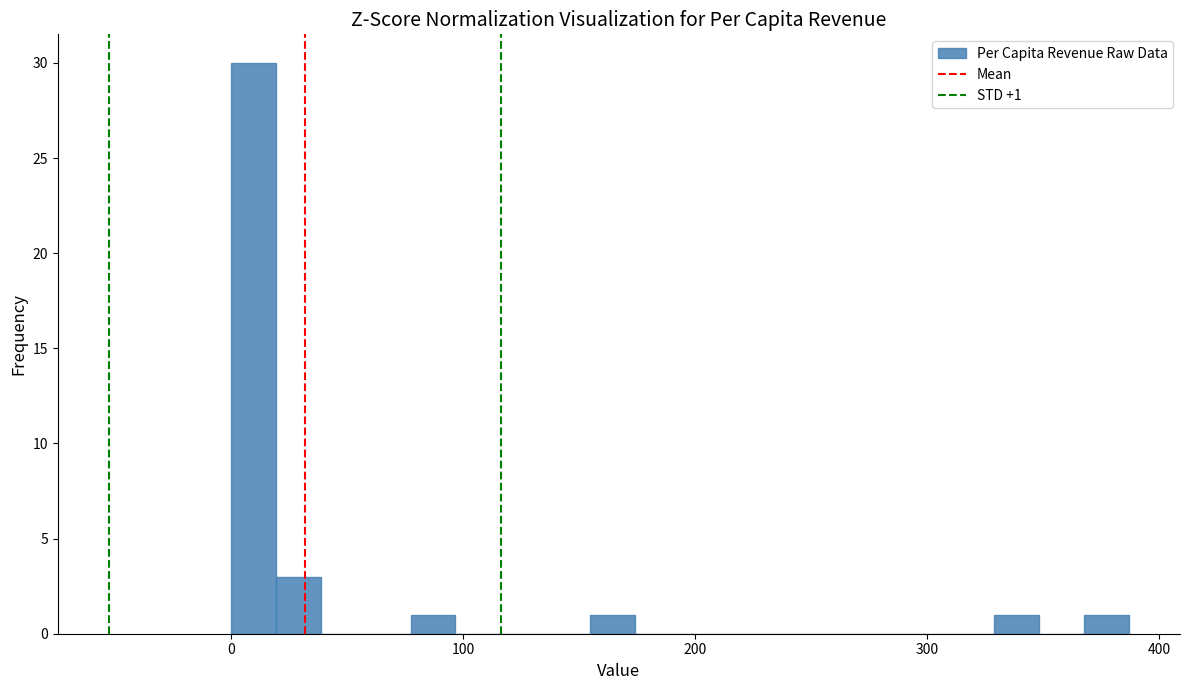

Around what value on the x-axis is the tallest bar? Give the approximate position of its centre, as read against the axis.

10